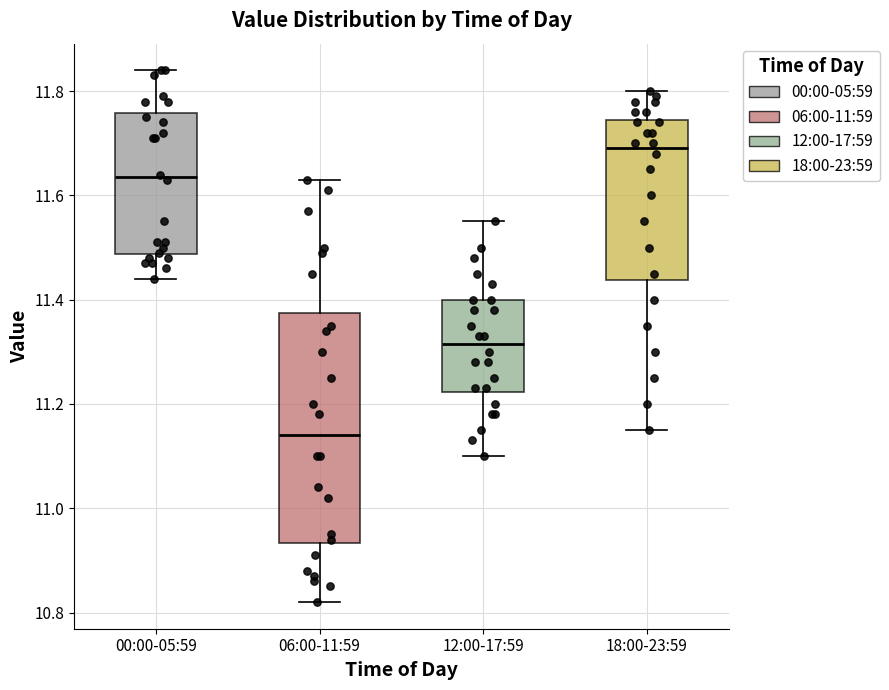

Reading left to right, transcribe this box plot: for each box, give where its median line is, the range the box spans, and where its two whiskers end, as read against the y-axis. The values are not printed on the chart, so give them approximately, as read against the axis.

00:00-05:59: median 11.64, box 11.48 to 11.76, whiskers 11.44 to 11.84
06:00-11:59: median 11.14, box 10.94 to 11.38, whiskers 10.82 to 11.64
12:00-17:59: median 11.32, box 11.22 to 11.40, whiskers 11.10 to 11.56
18:00-23:59: median 11.70, box 11.44 to 11.74, whiskers 11.16 to 11.80